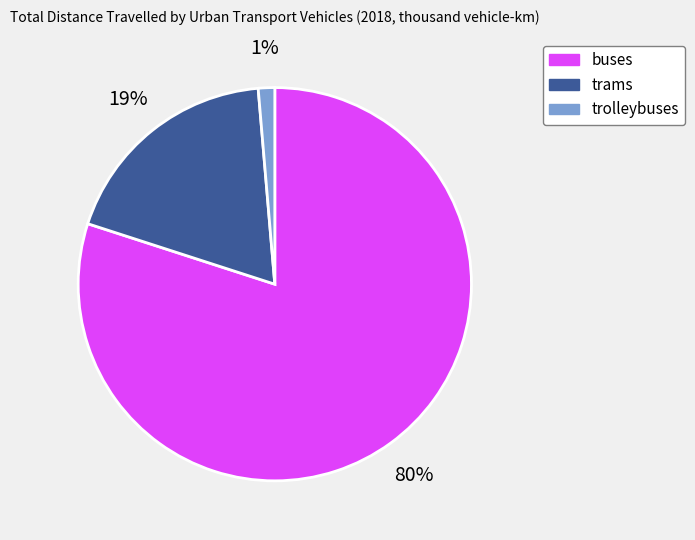

What is the smallest slice in the pie chart?

trolleybuses